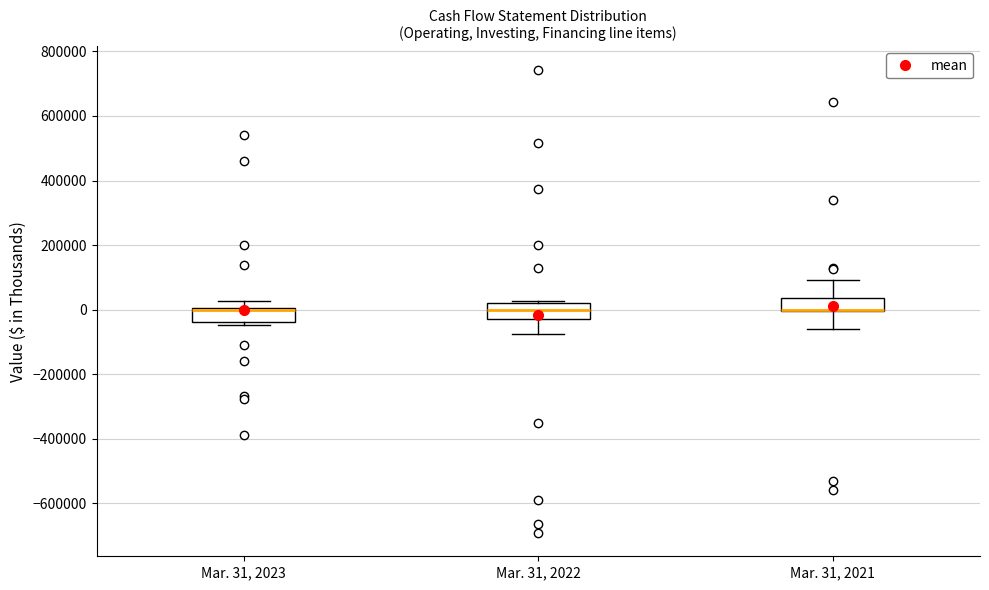

Reading left to right, transcribe this box plot: for each box, give where its median line is, the range the box spans, and where its two whiskers end, as read against the y-axis. The values are not printed on the chart, so give them approximately, as read against the axis.

Mar. 31, 2023: median 0 (drawn on the box's upper edge), box -40000 to 0, whiskers -40000 (just below the box's lower edge) to 20000
Mar. 31, 2022: median 0, box -40000 to 20000, whiskers -80000 to 20000 (just above the box's upper edge)
Mar. 31, 2021: median 0 (drawn on the box's lower edge), box 0 to 40000, whiskers -60000 to 100000